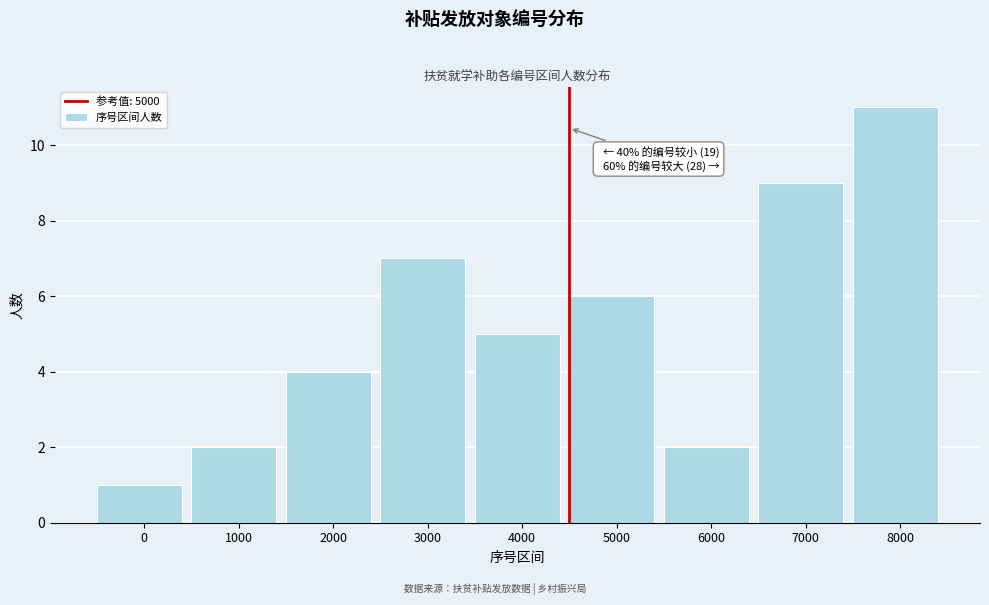

Reading left to right, transcribe all the data shown in this chart.

1	2	4	7	5	6	2	9	11